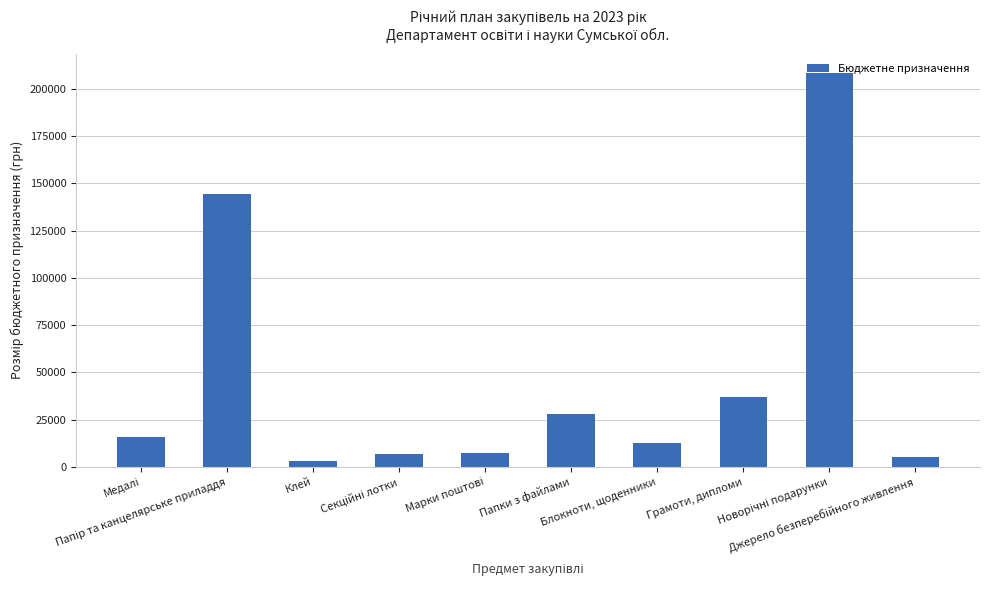

What is the greatest value displayed?

208250